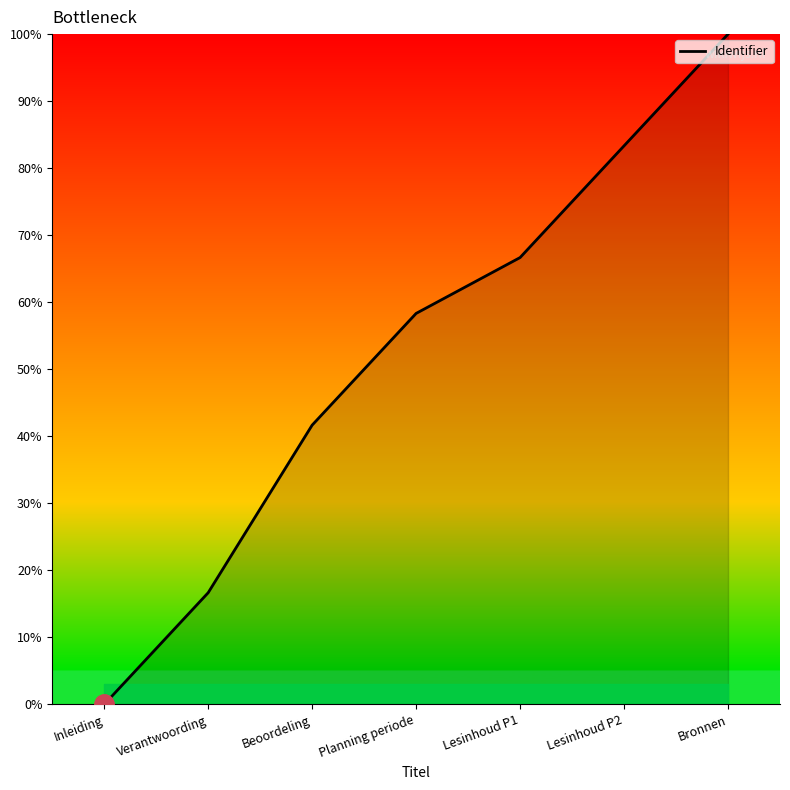

Reading right to left, what are all the values shown in this chart?

Bronnen=100.0	Lesinhoud P2=83.3	Lesinhoud P1=66.7	Planning periode=58.3	Beoordeling=41.7	Verantwoording=16.7	Inleiding=0.0